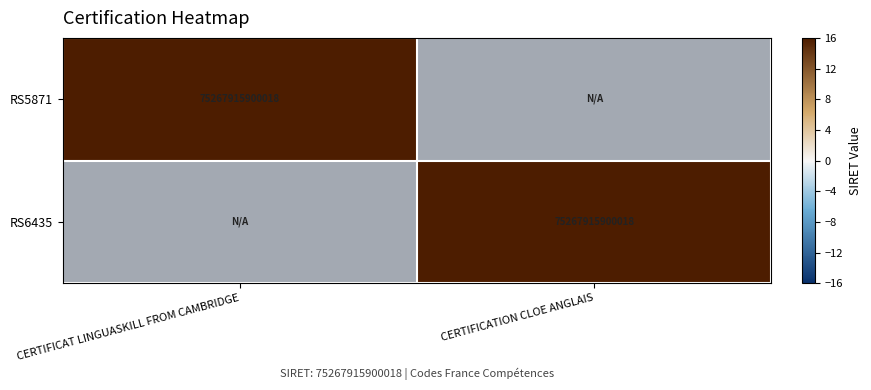

Is the value of RS6435 at CERTIFICATION CLOE ANGLAIS greater than the value of RS5871 at CERTIFICAT LINGUASKILL FROM CAMBRIDGE?

No